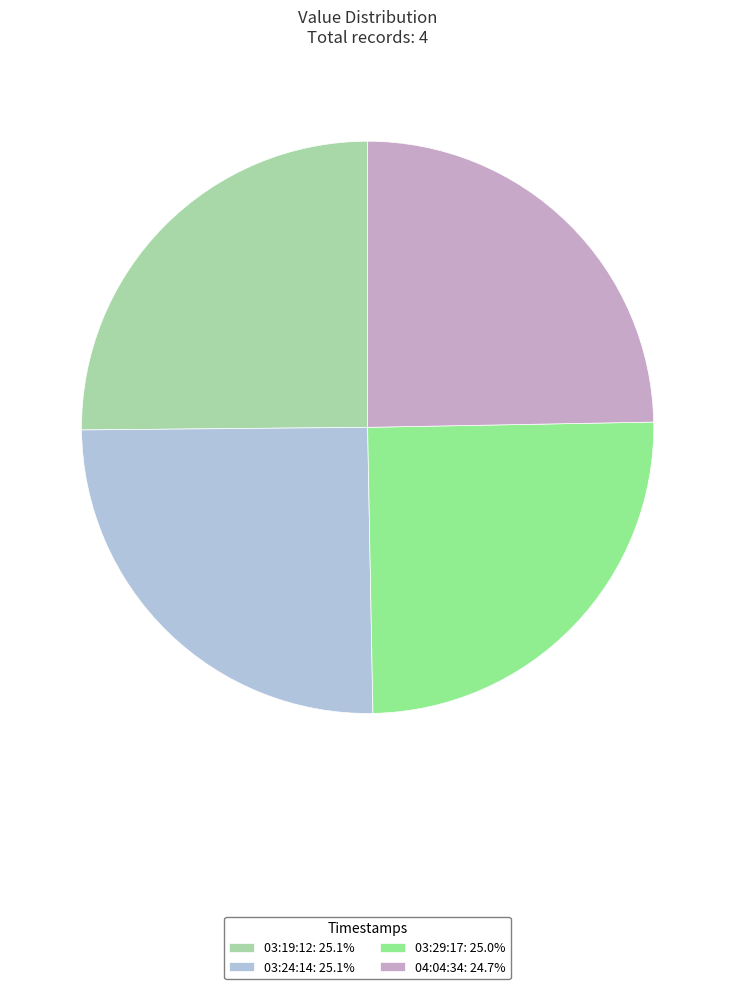

Is 03:24:14: 25.1% the majority of the pie?

No